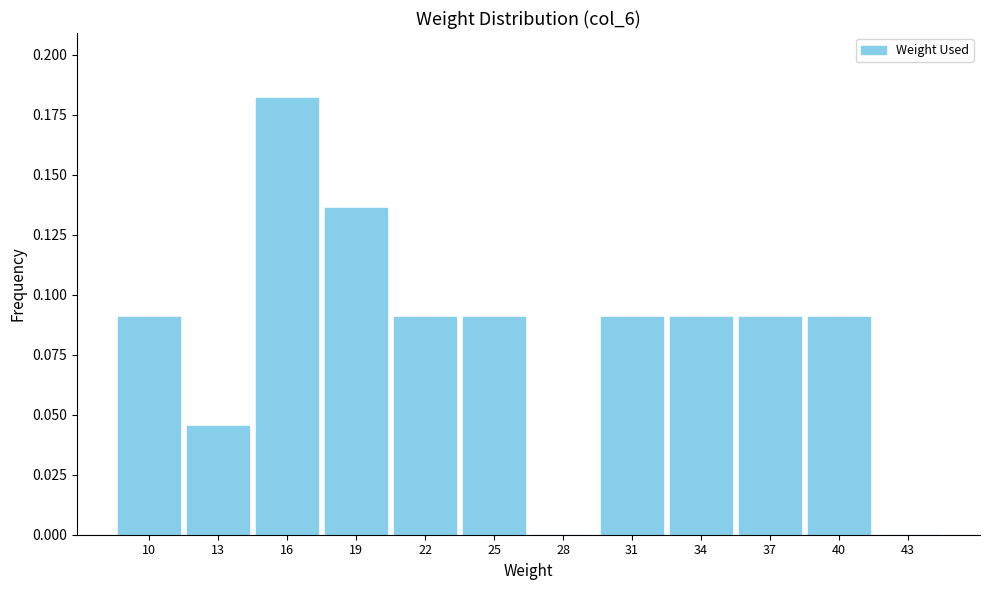

Which has a higher value, 31 or 43?

31